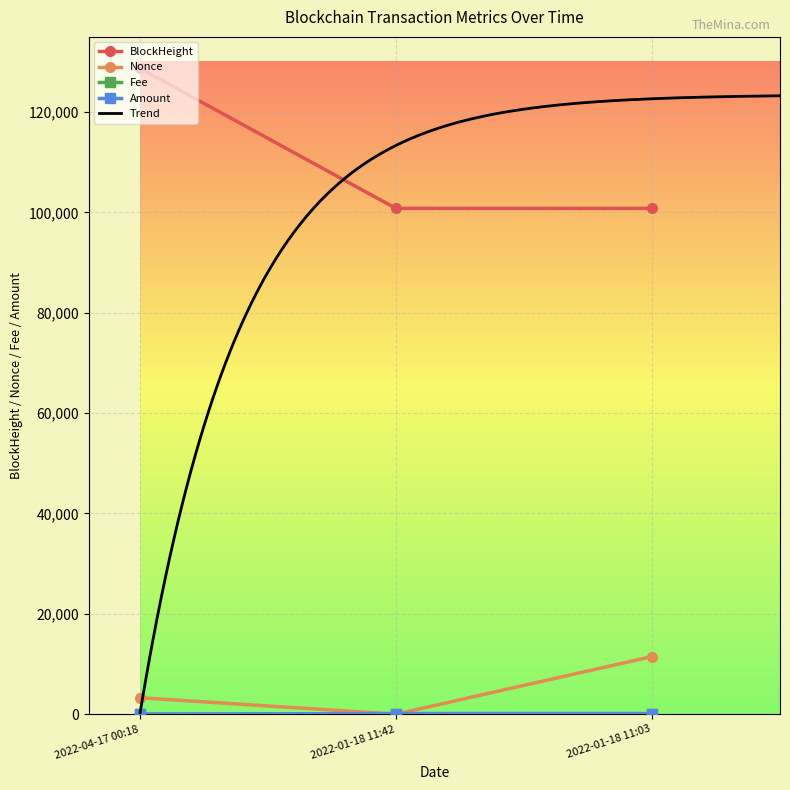

At how many categories does at least one series exceed 67763?

3